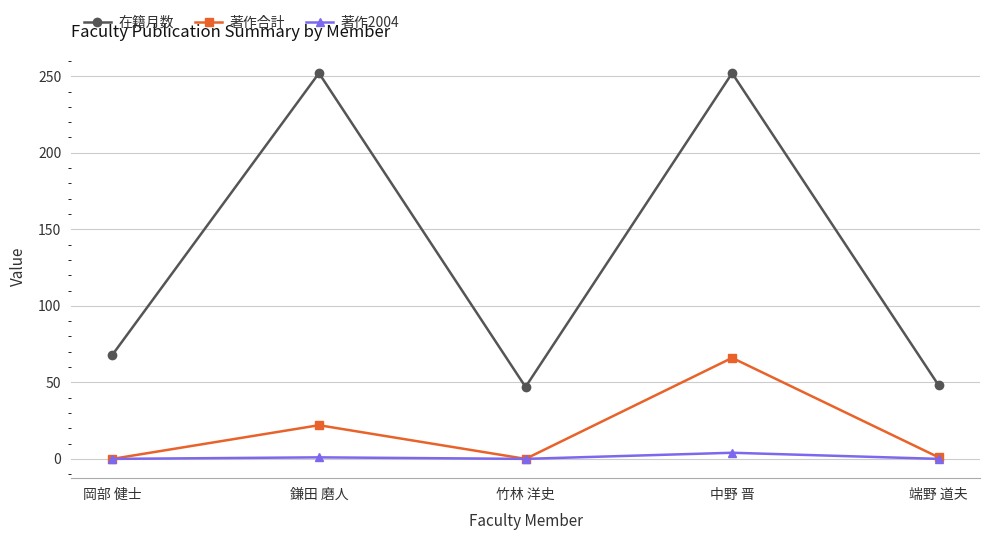

List the series in order of their peak value, highest first.

在籍月数, 著作合計, 著作2004